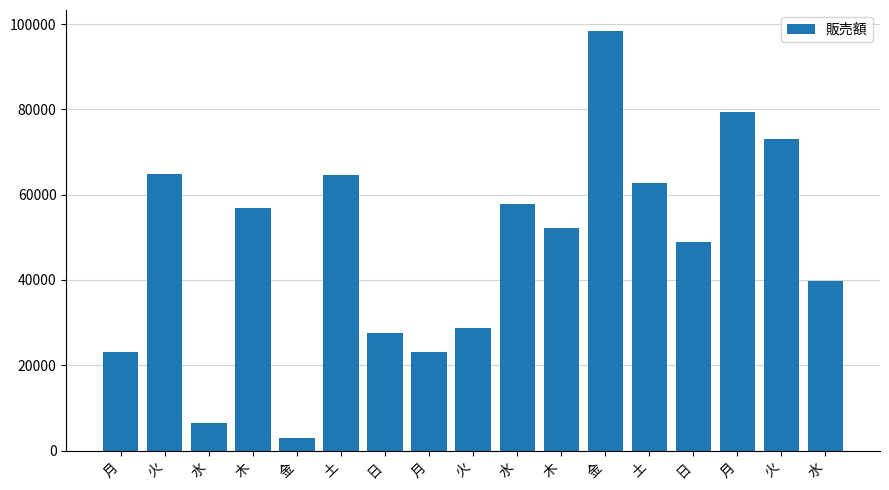

Reading left to right, extract all data points from this chart.

月=23000	火=64777	水=6498	木=56783	金=2879	土=64578	日=27487	月=23098	火=28747	水=57809	木=52094	金=98367	土=62838	日=48920	月=79374	火=72940	水=39847